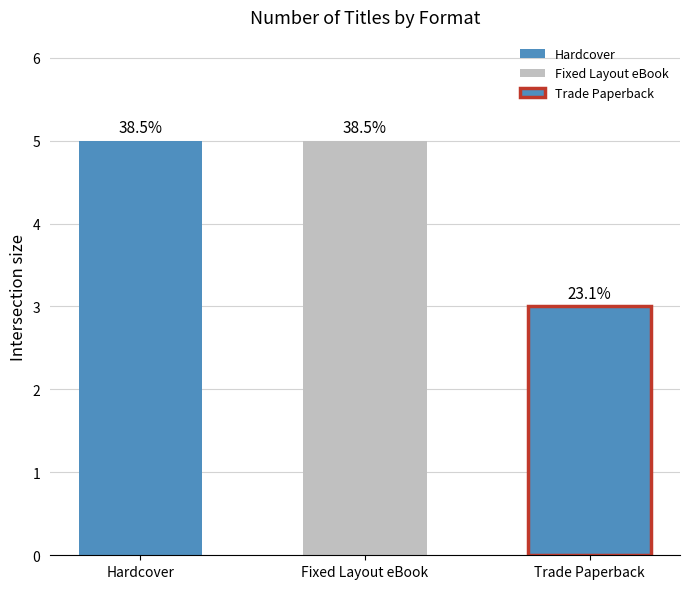

Approximately how many times larger is the value at Fixed Layout eBook compared to Trade Paperback?

1.7